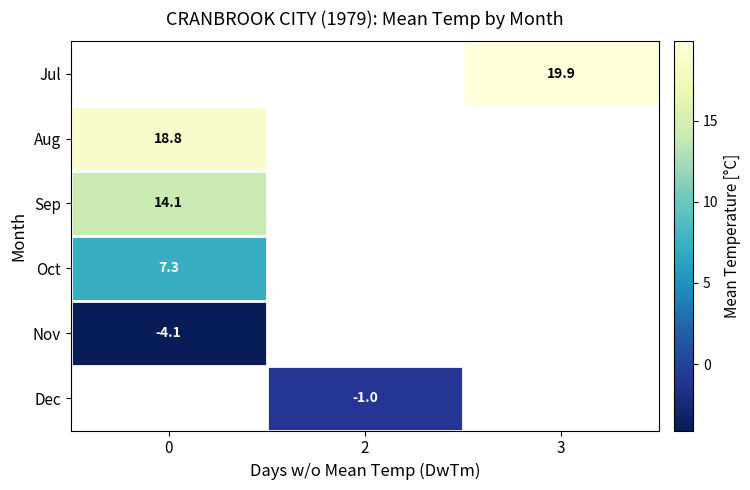

Count the number of data series in this chart.

6